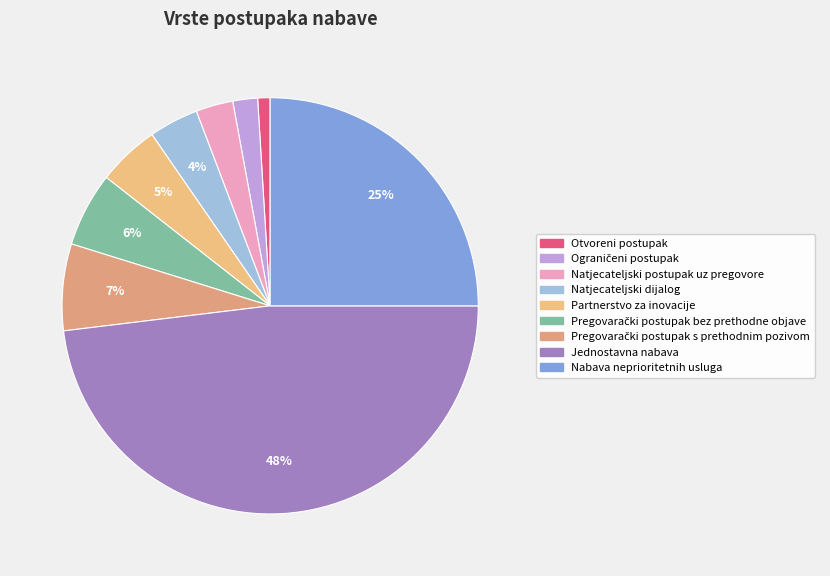

To the nearest percent, what portion does Partnerstvo za inovacije represent?

5%